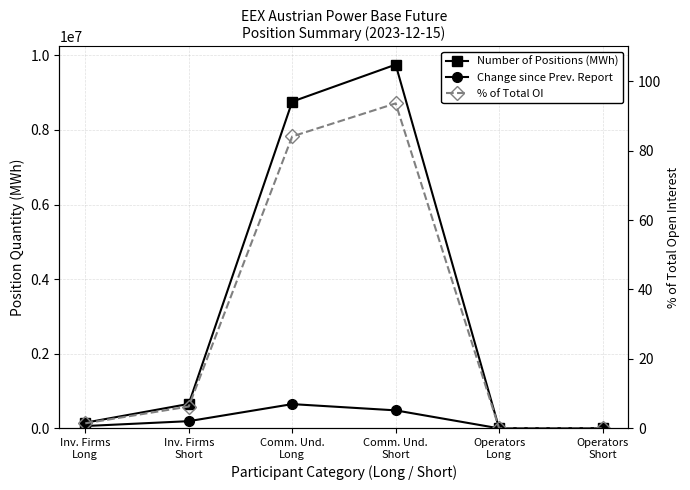

Between Comm. Und.
Short and Inv. Firms
Short, which is larger?

Comm. Und.
Short